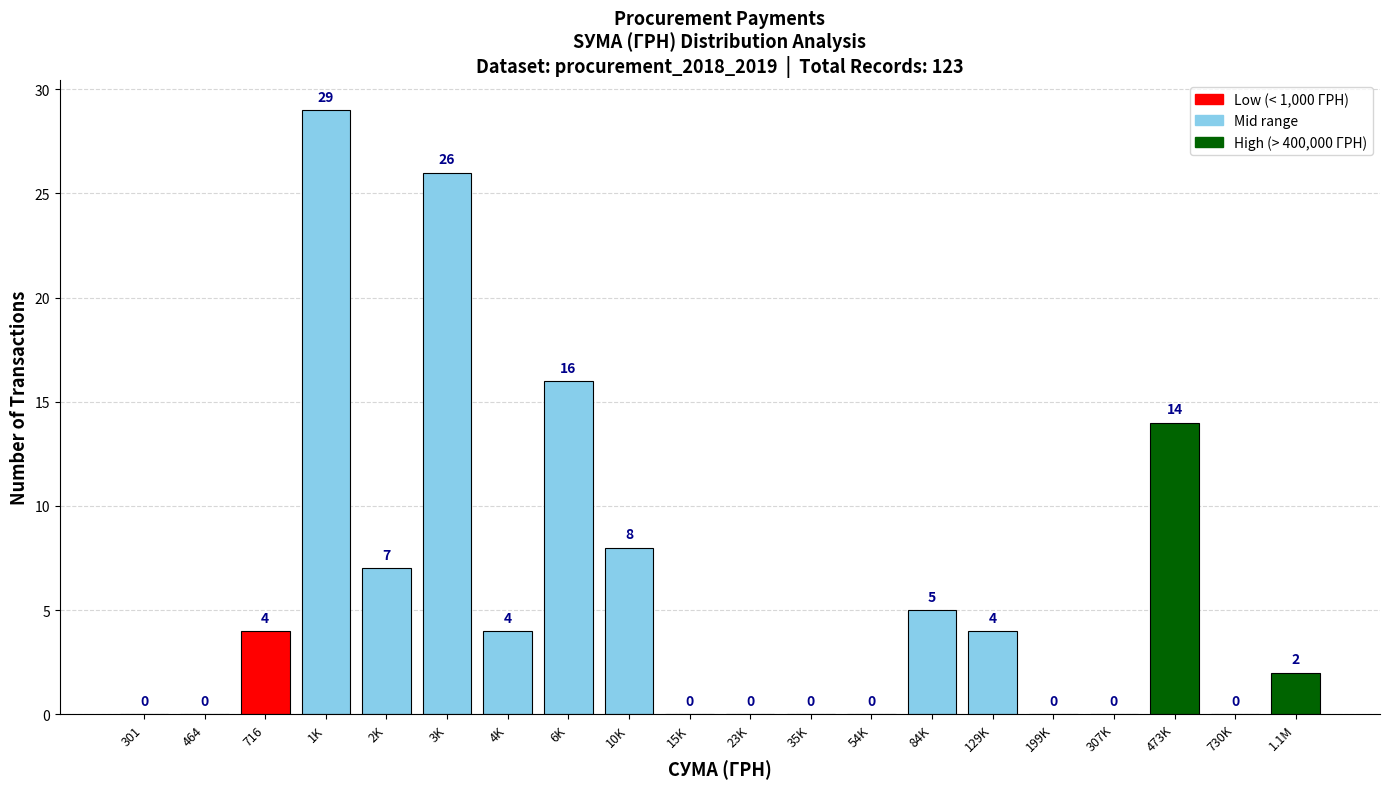

Reading left to right, extract all data points from this chart.

301=0	464=0	716=4	1K=29	2K=7	3K=26	4K=4	6K=16	10K=8	15K=0	23K=0	35K=0	54K=0	84K=5	129K=4	199K=0	307K=0	473K=14	730K=0	1.1M=2